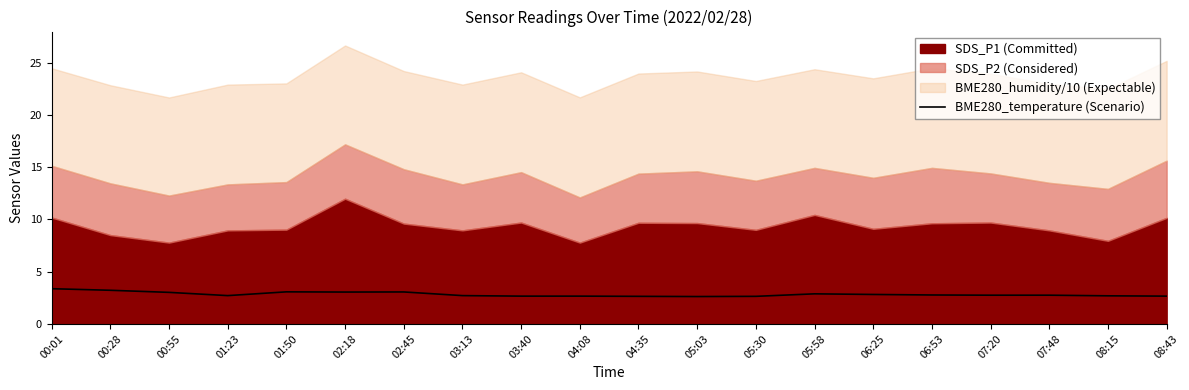

The BME280_temperature (Scenario) series shows 2.7 at 01:23. True or false?

True